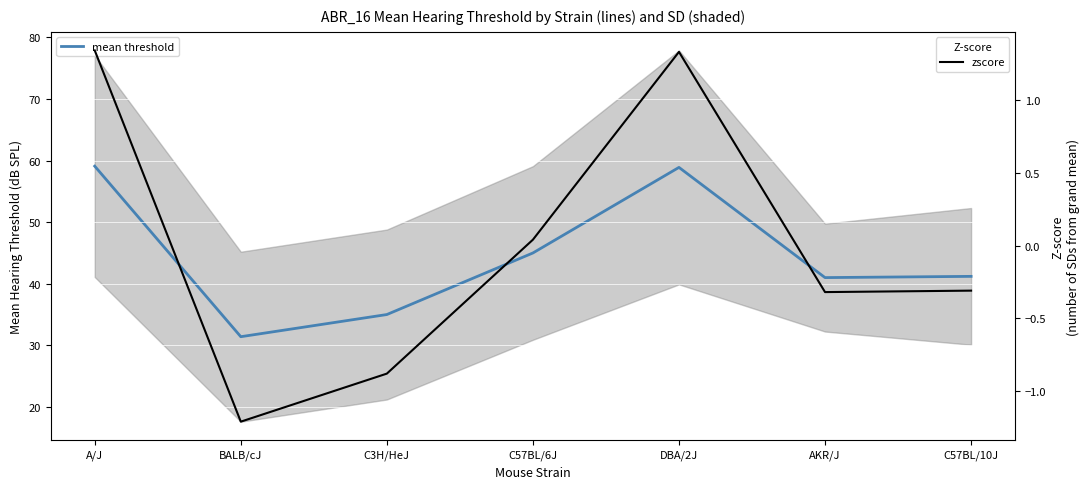

Which series changed the most between C3H/HeJ and C57BL/6J?

mean threshold